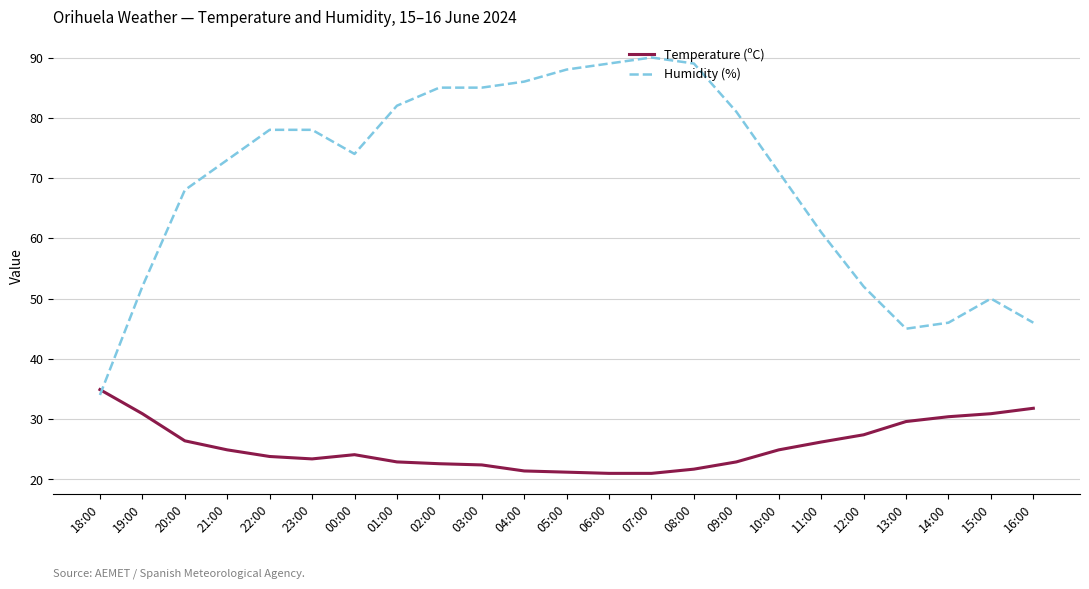

True or false: Temperature (ºC) has a value of 30.9 at 19:00.

True